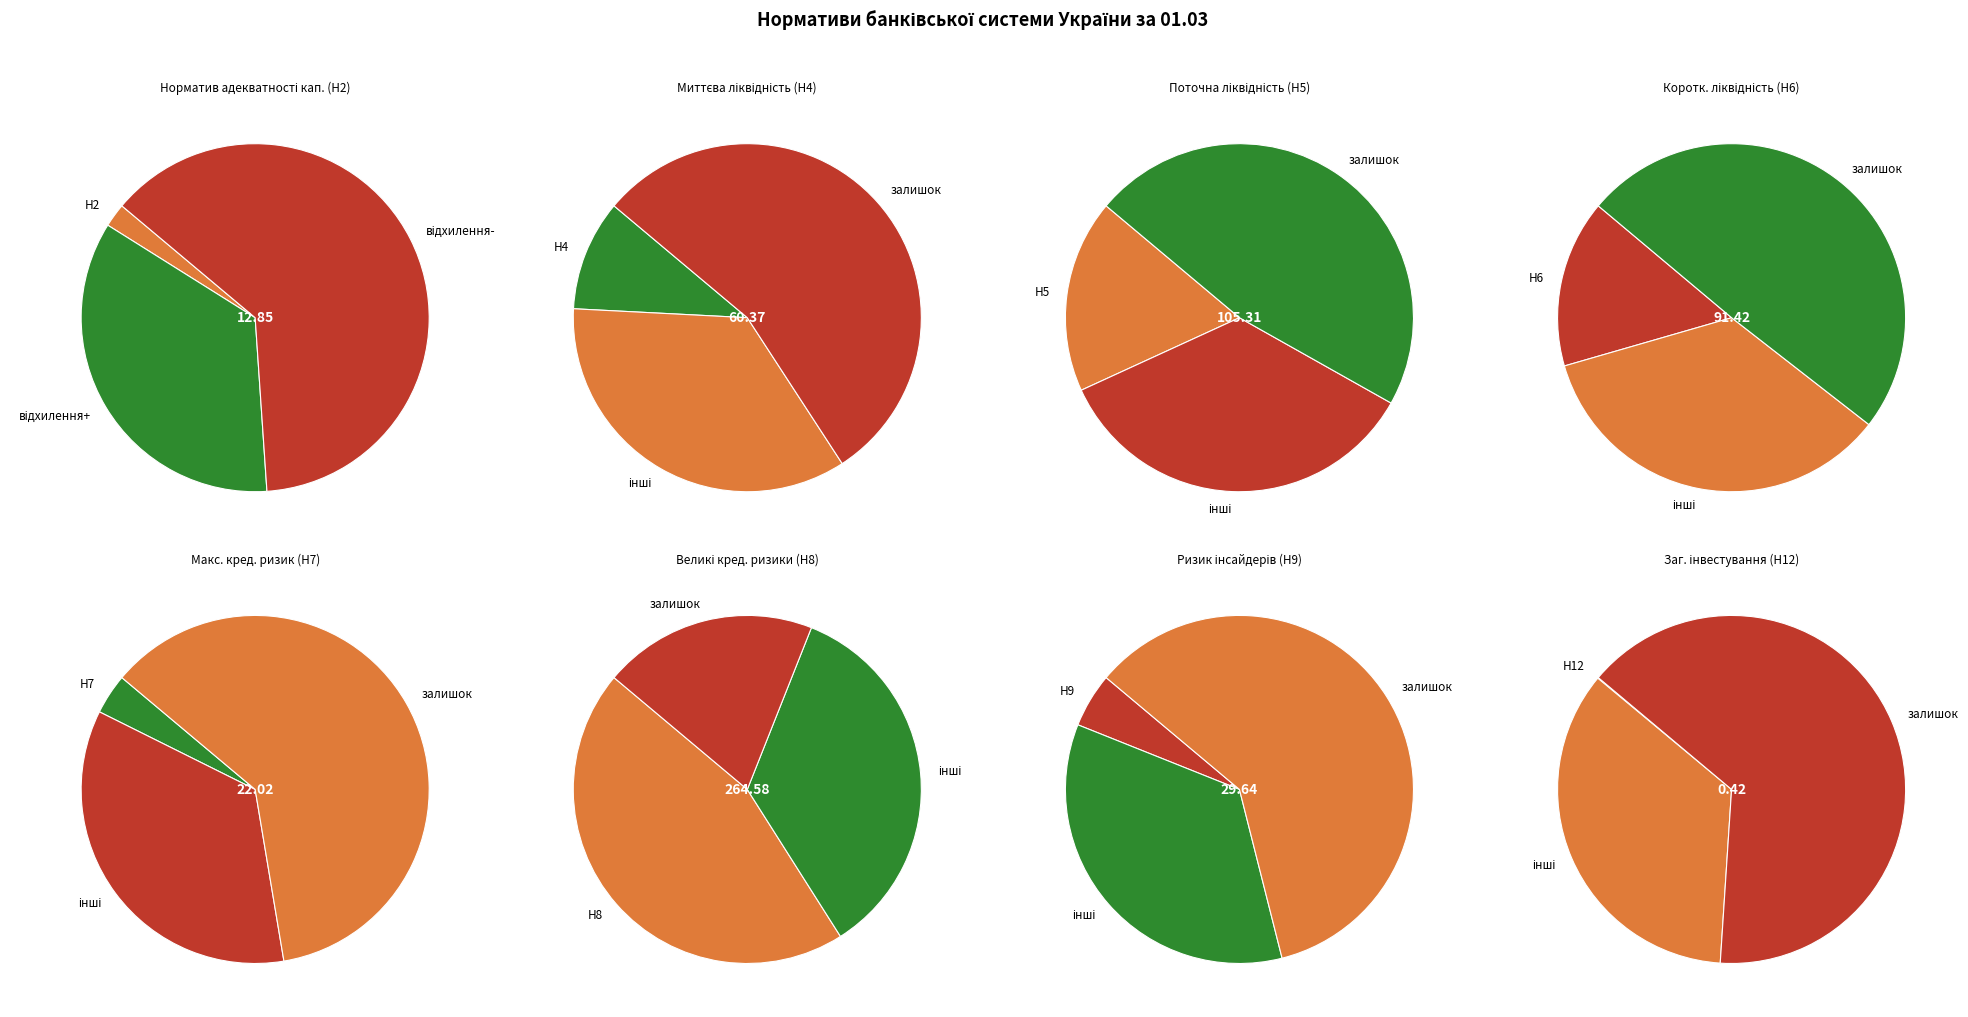

What is the change in value from Н9 (29.64) to Н12 (0.42)?

-29.2